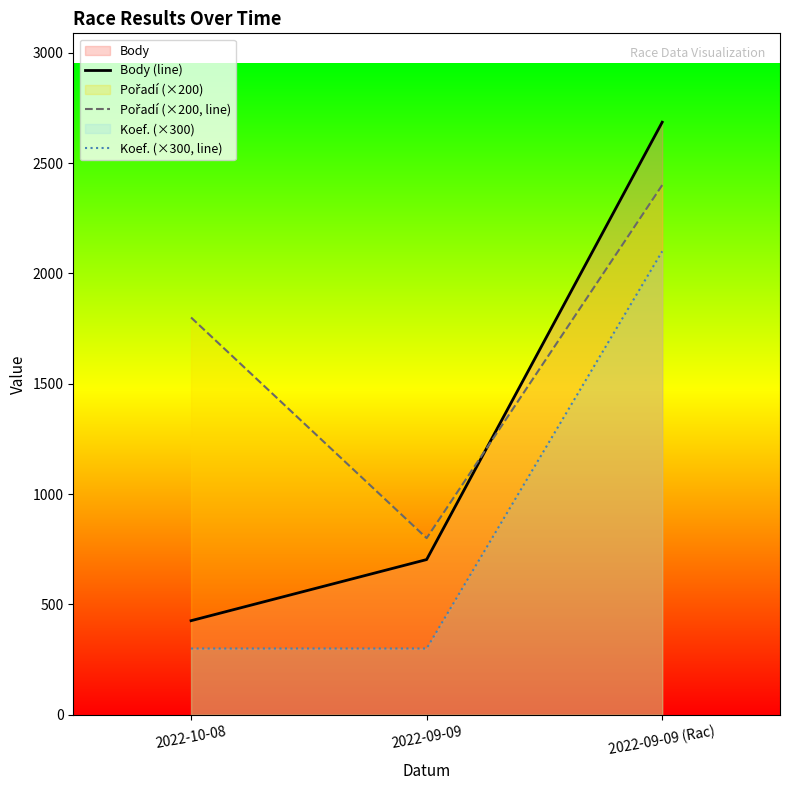

What is the difference between the maximum and minimum values in the Koef. (×300, line) series?

1800